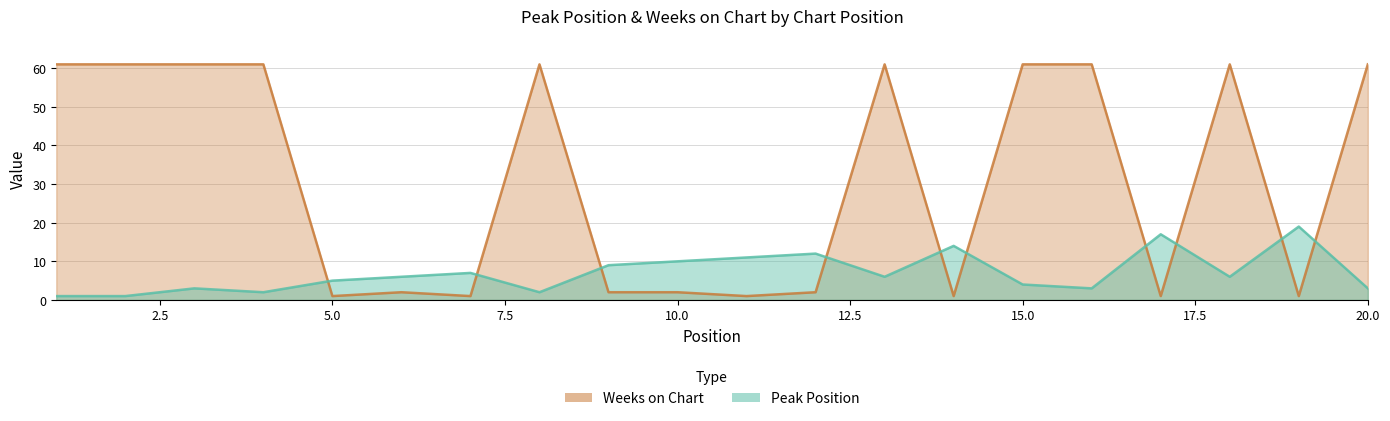

True or false: Peak Position has more than 1 points higher than both neighbors.

True